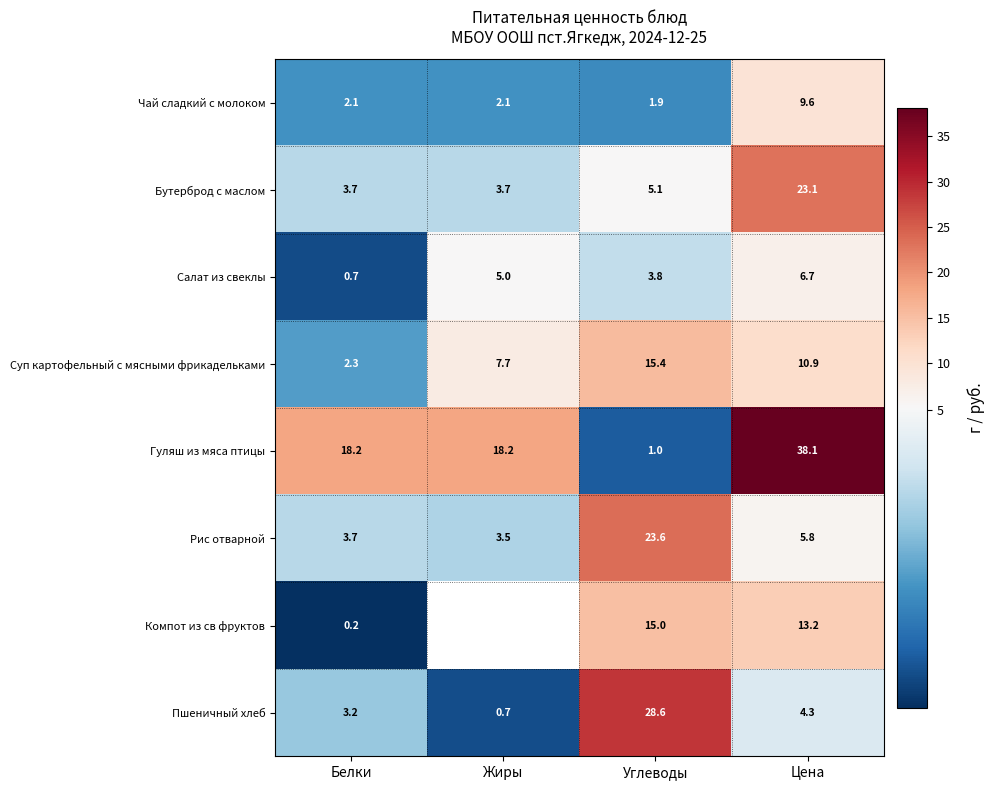

Which series changed the most between Белки and Цена?

Гуляш из мяса птицы